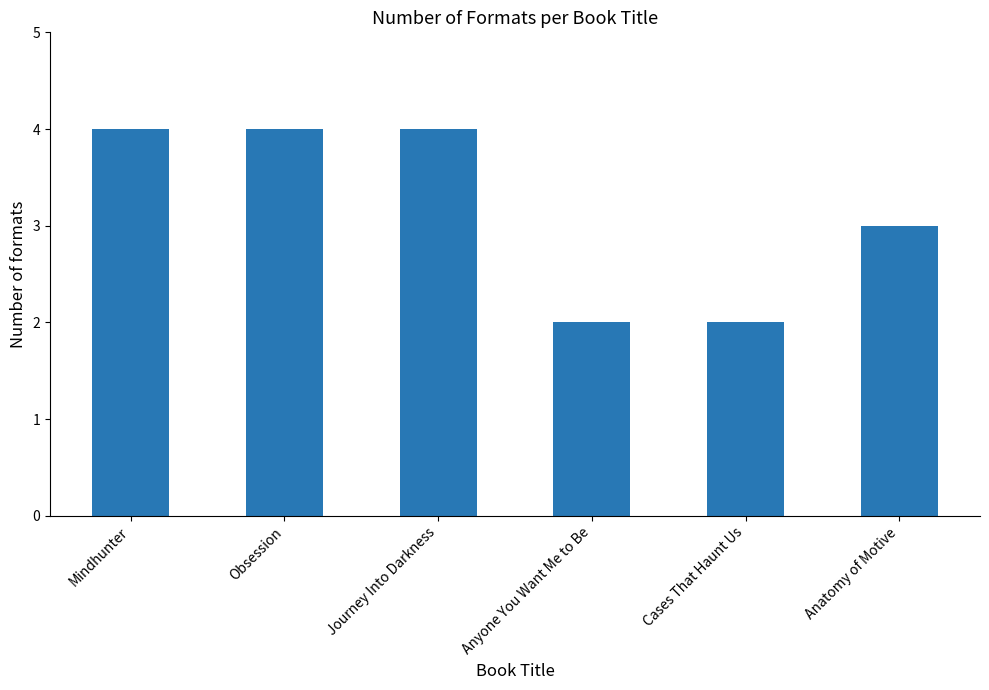

The chart shows a value of 1 at Cases That Haunt Us. True or false?

False